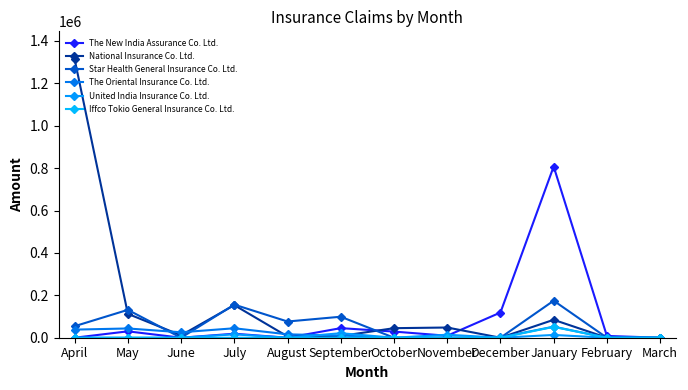

How many times do National Insurance Co. Ltd. and Star Health General Insurance Co. Ltd. cross each other?

4